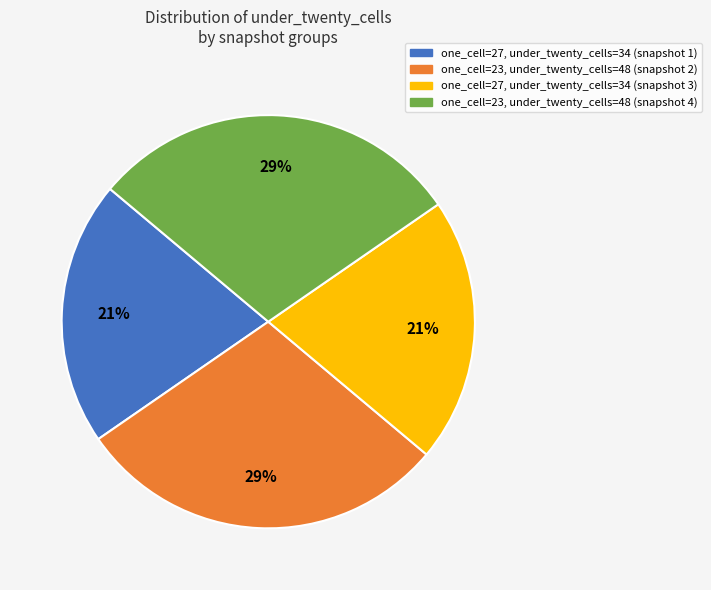

Is it true that one_cell=27, under_twenty_cells=34 (snapshot 3) is 12% of the pie?

False